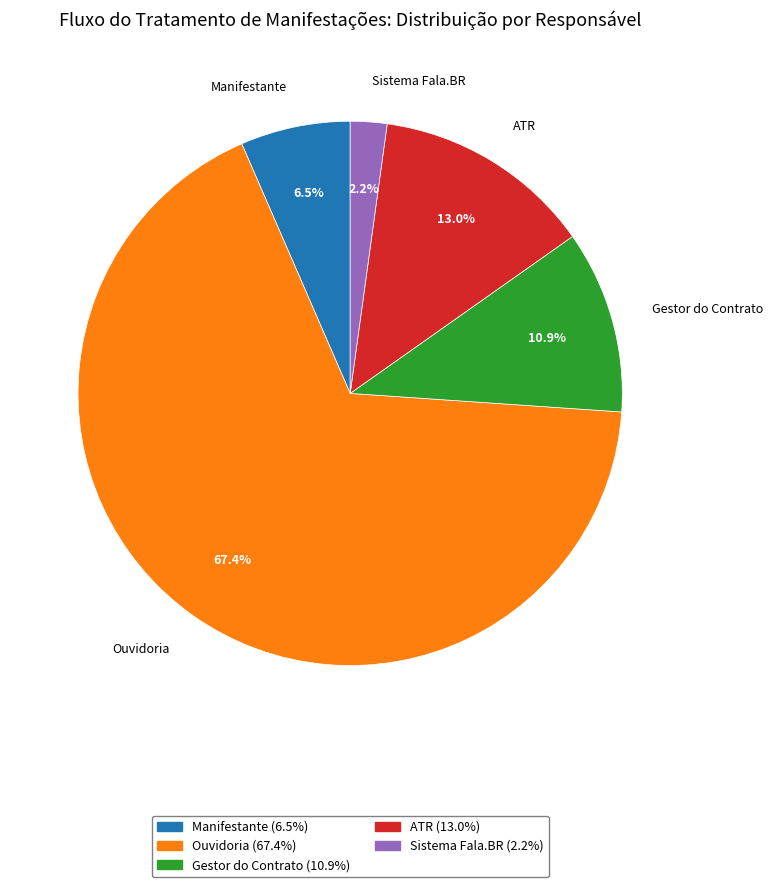

Combined, do ATR and Gestor do Contrato account for over 50%?

No